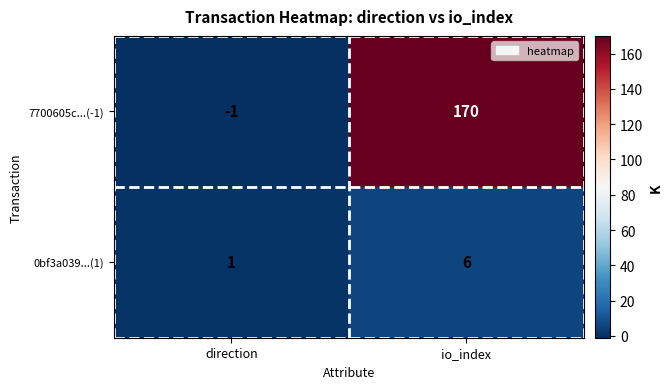

Which category has the highest value in the 0bf3a039...(1) series?

io_index